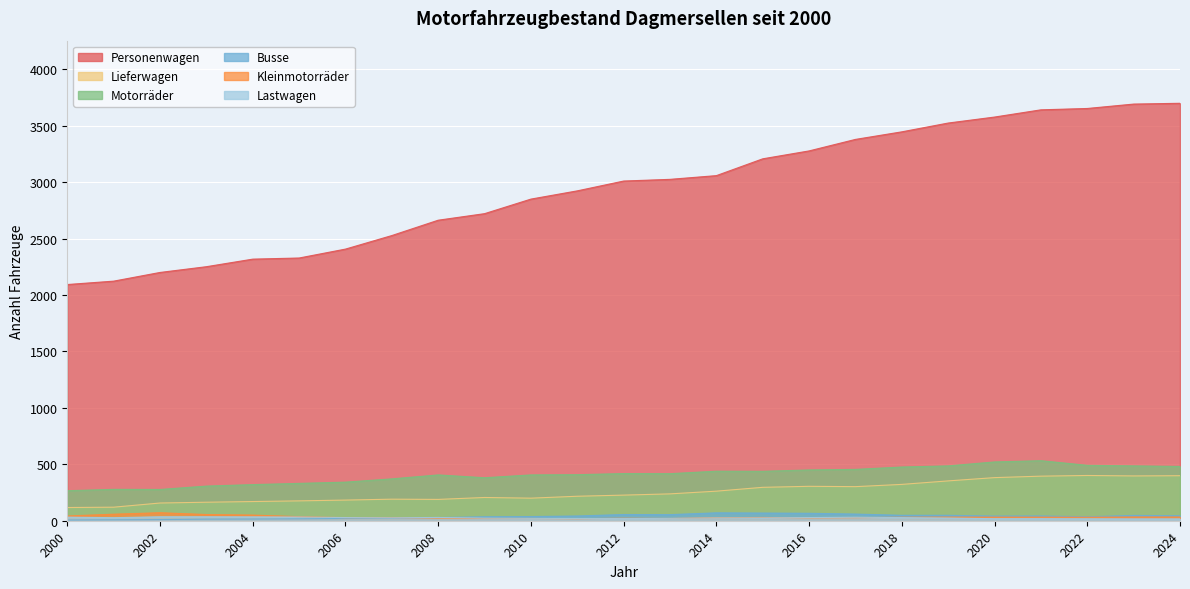

What is the maximum value for Personenwagen?

3699